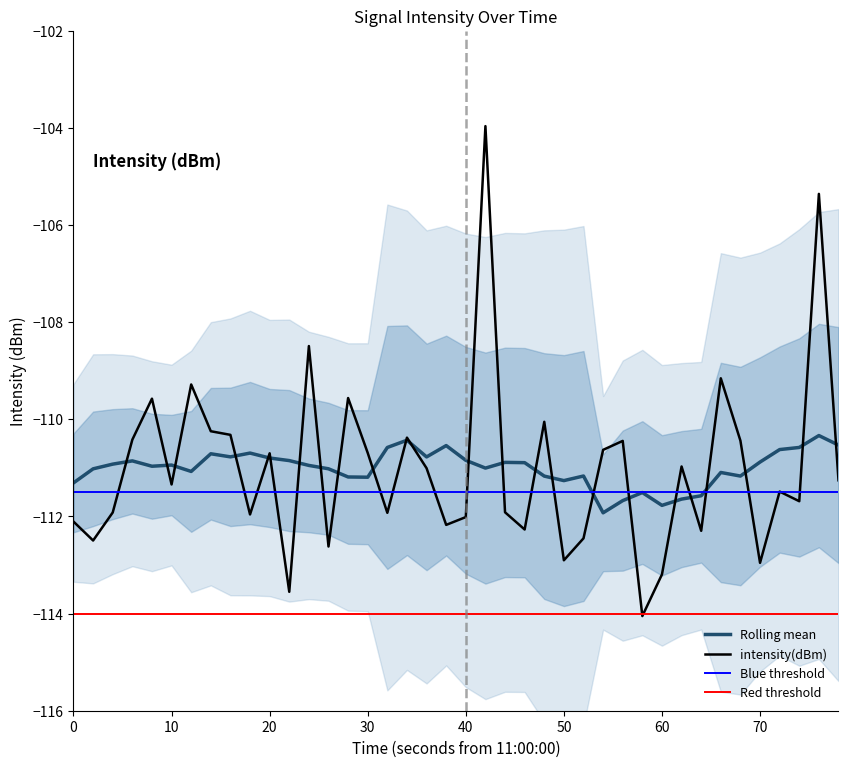

True or false: there are more than 0 points higher than both neighbors.

True